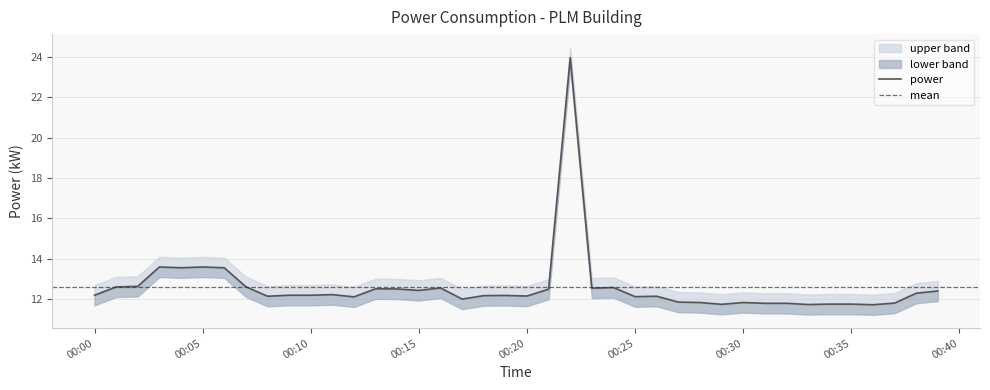

What is the sum of all values?

503.7